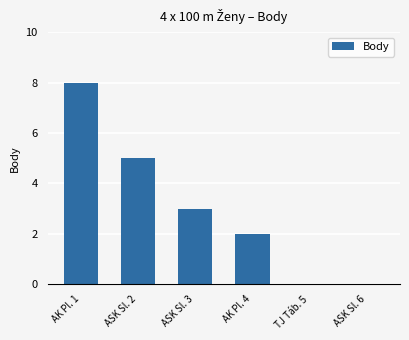

Reading left to right, extract all data points from this chart.

AK Pl. 1=8	ASK Sl. 2=5	ASK Sl. 3=3	AK Pl. 4=2	TJ Táb. 5=0	ASK Sl. 6=0